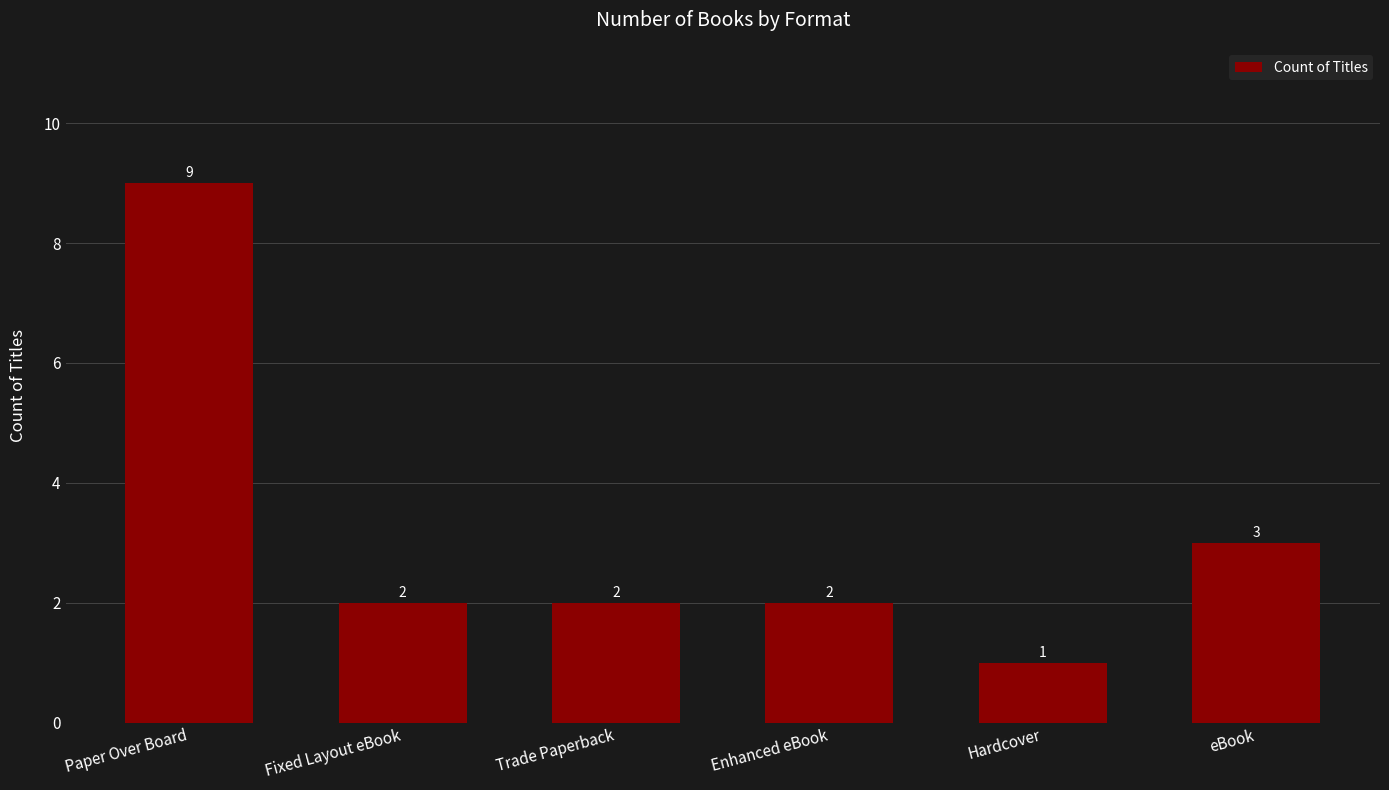

Which category has the highest value across all series?

Paper Over Board